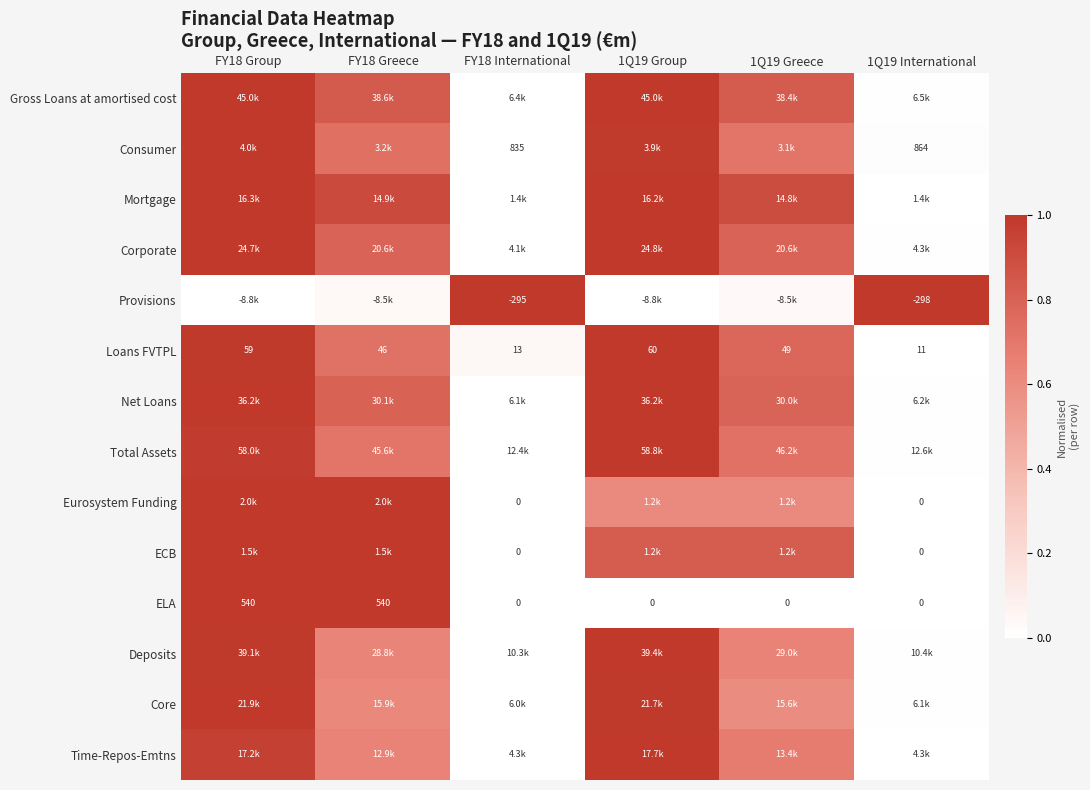

Count the number of data series in this chart.

14